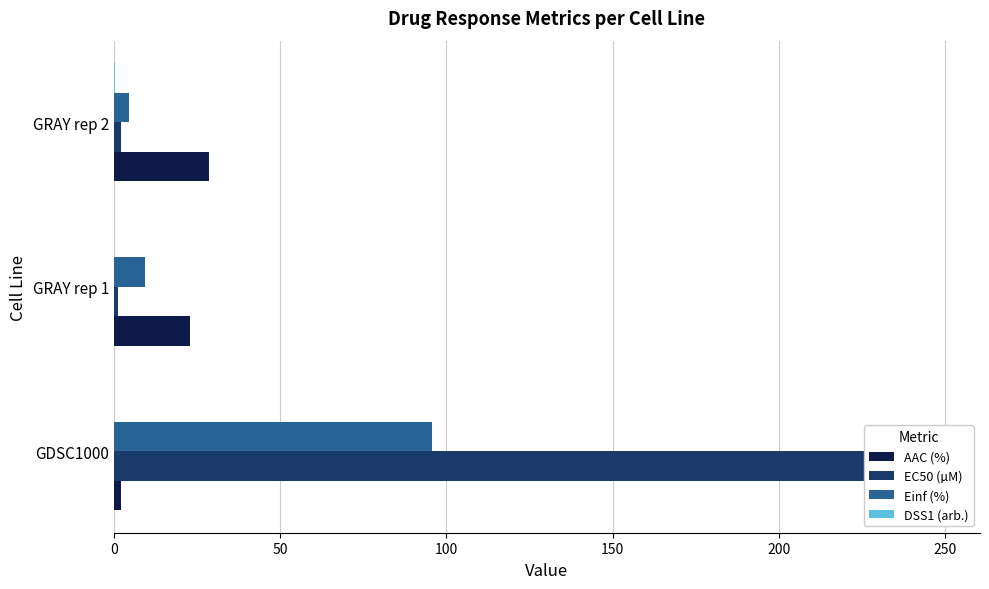

Rank the categories by Einf (%) value from lowest to highest.

100, 50, 0